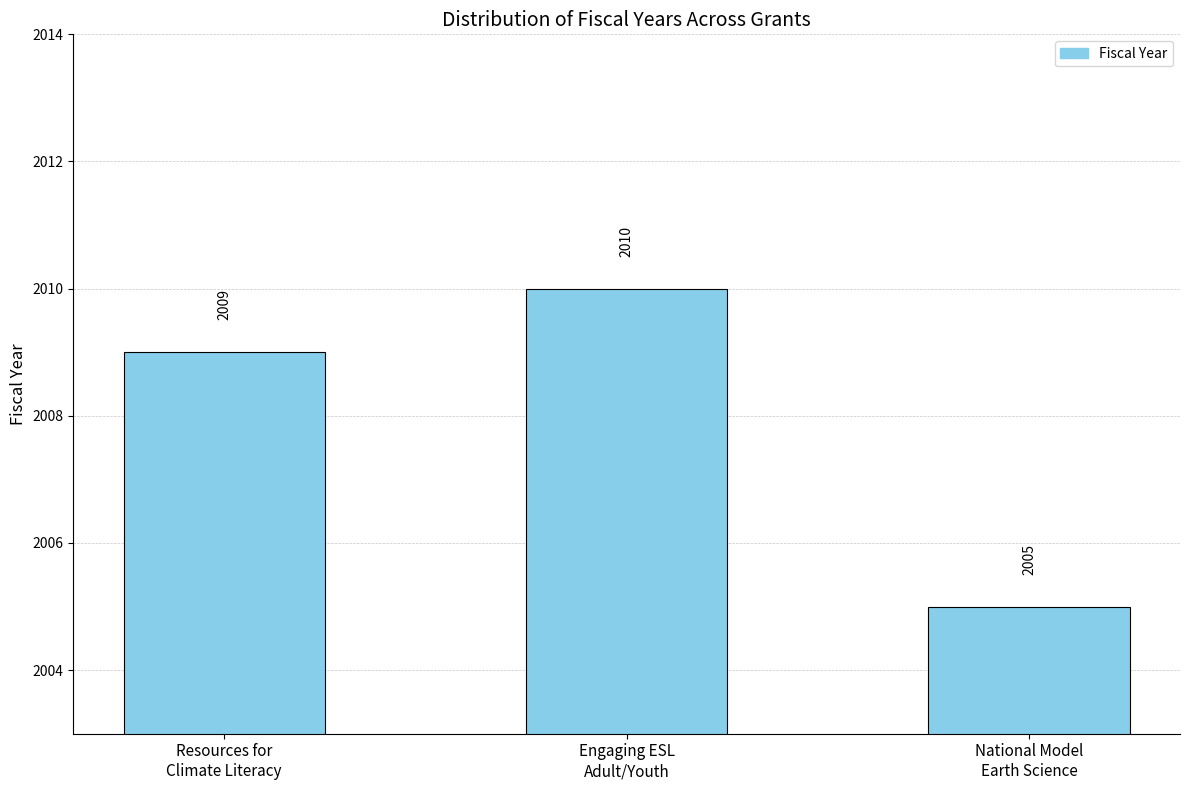

The value at National Model
Earth Science is 2005. True or false?

True